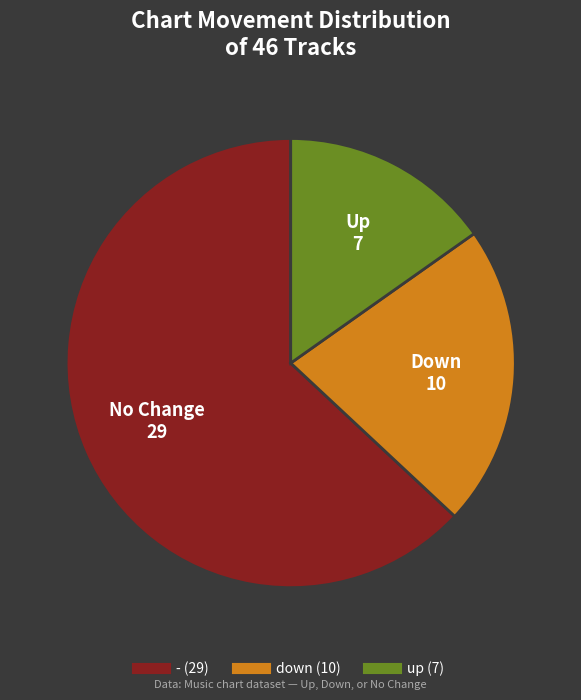

True or false: up accounts for 5% of the total.

False